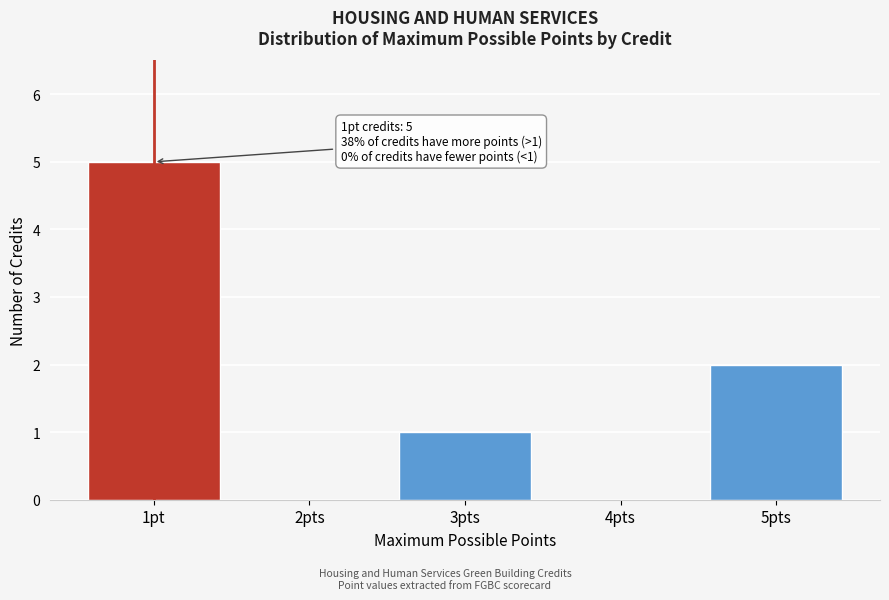

Reading right to left, list all the values displayed in this chart.

5pts=2	4pts=0	3pts=1	2pts=0	1pt=5